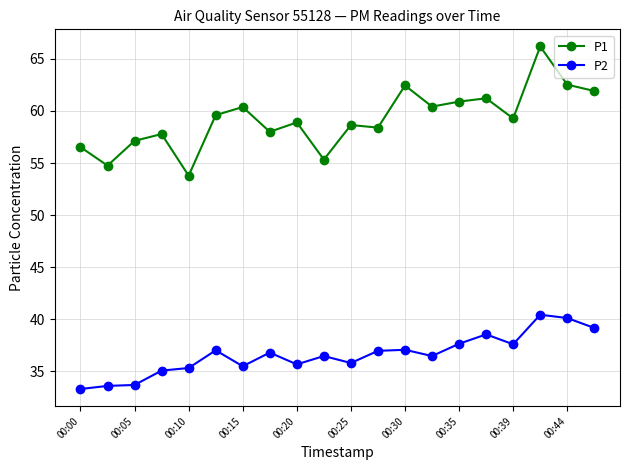

Rank the series by their average value, from highest to lowest.

P1, P2